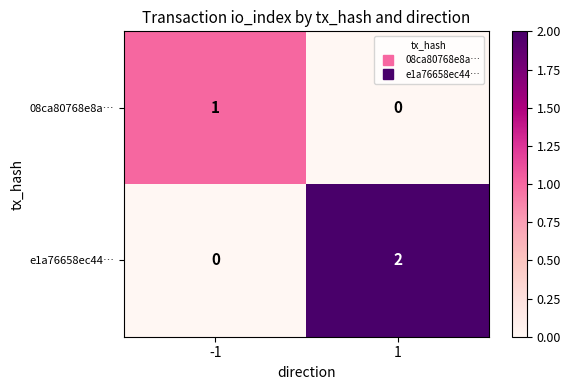

Rank the series by their average value, from highest to lowest.

e1a76658ec44…, 08ca80768e8a…